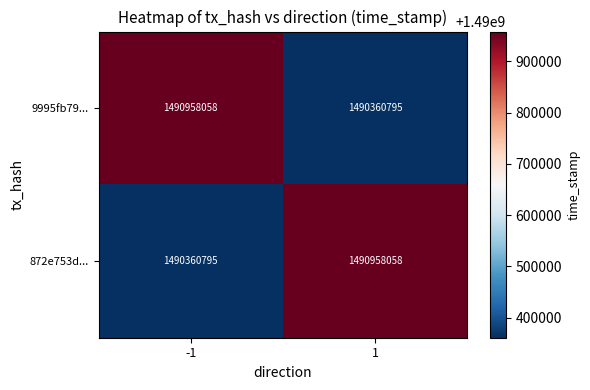

What is the total value across all series at 1?

2981318853